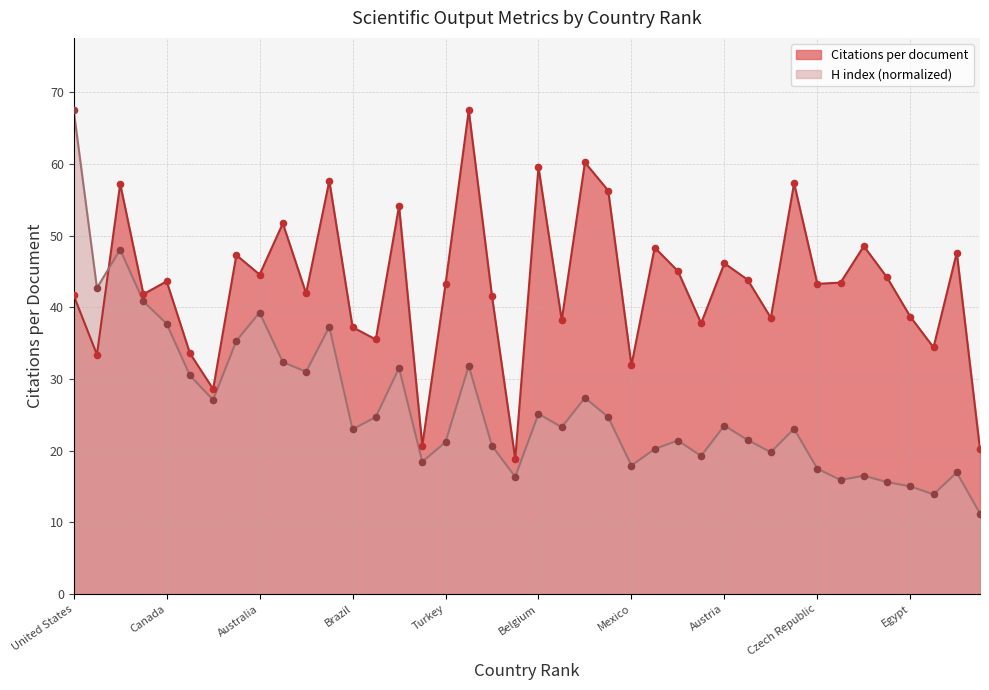

What is the total value across all series at Turkey?

64.4